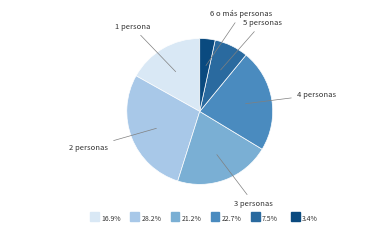

Is there a majority slice in this chart?

No